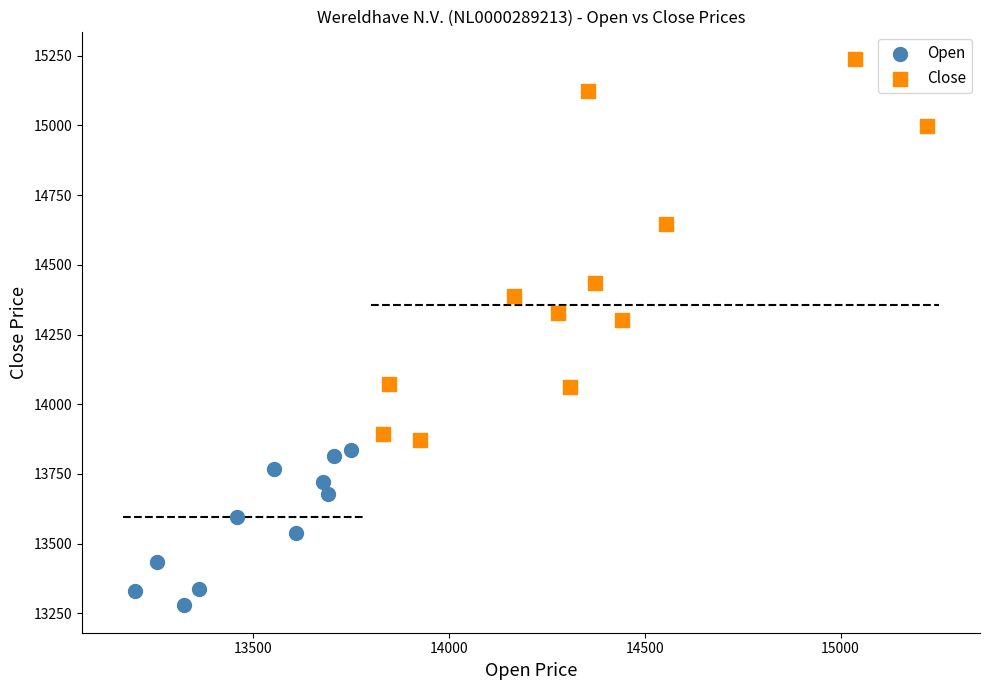

Which series contains the highest Y value?

Close